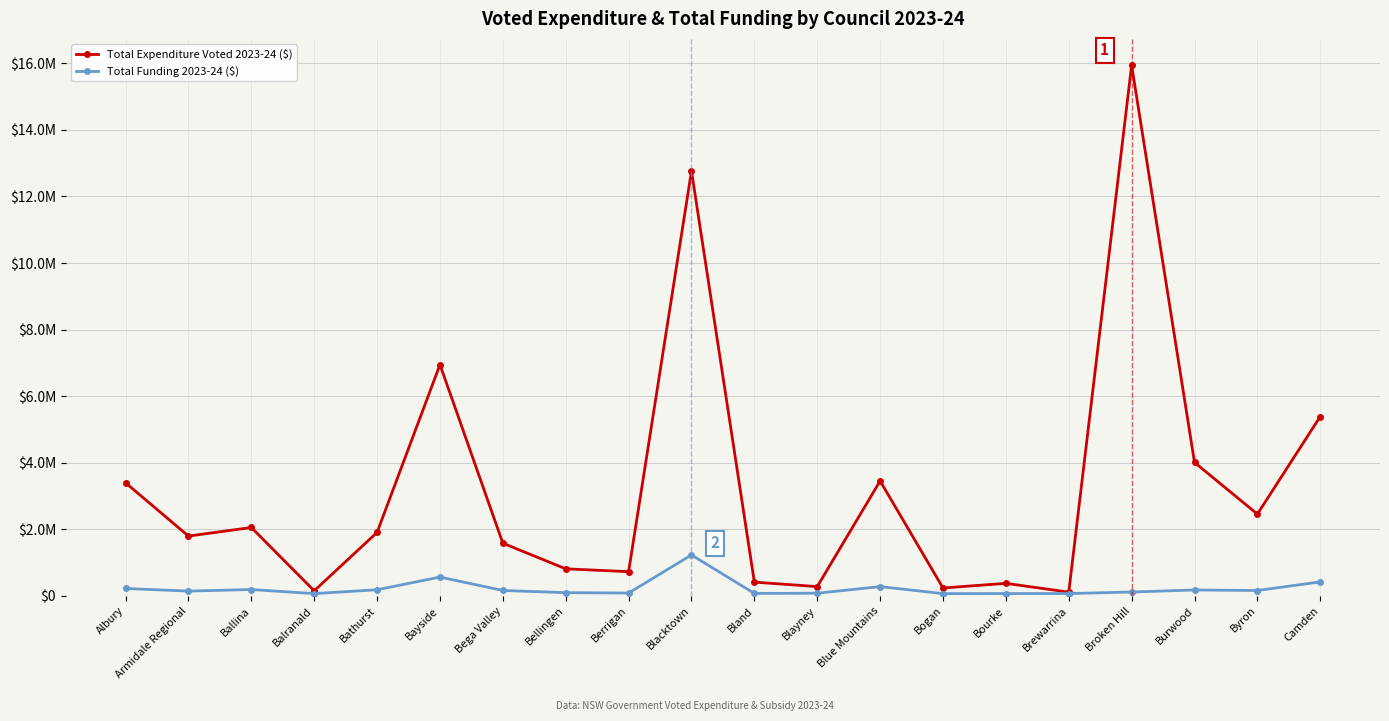

Which has a higher value, Bogan or Bellingen?

Bellingen